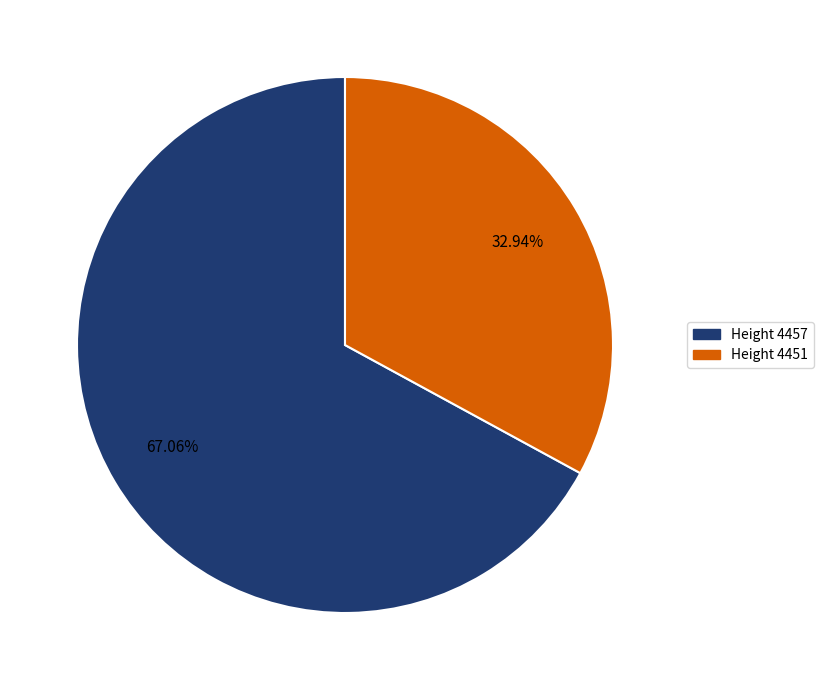

Is there any slice that represents more than half of the pie?

Yes